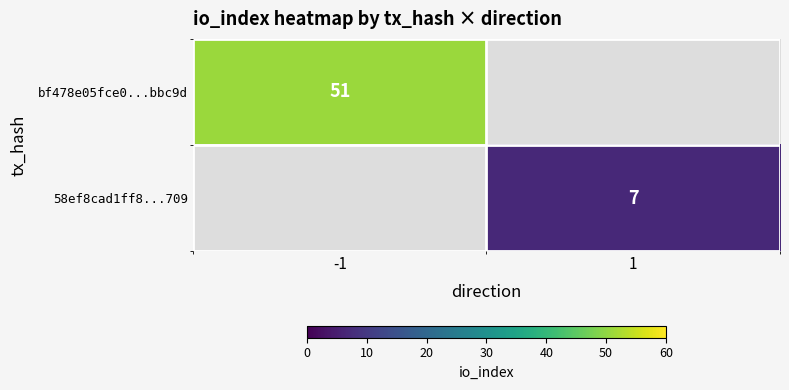

Is it true that 58ef8cad1ff8...709 equals 10 at 1?

False